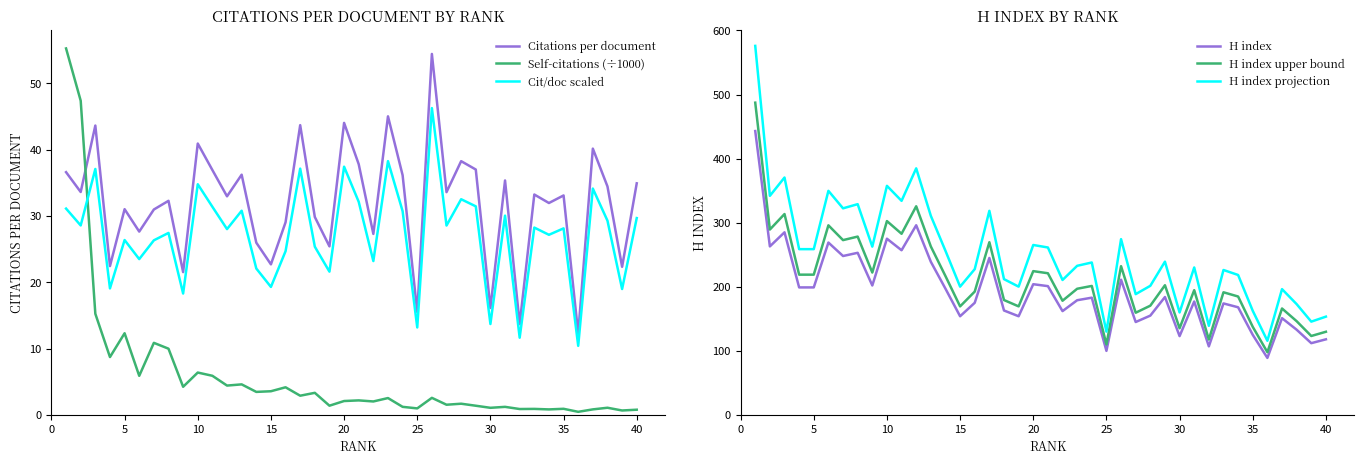

Which series ends up on top after the final intersection of Self-citations (÷1000) and Citations per document?

Citations per document